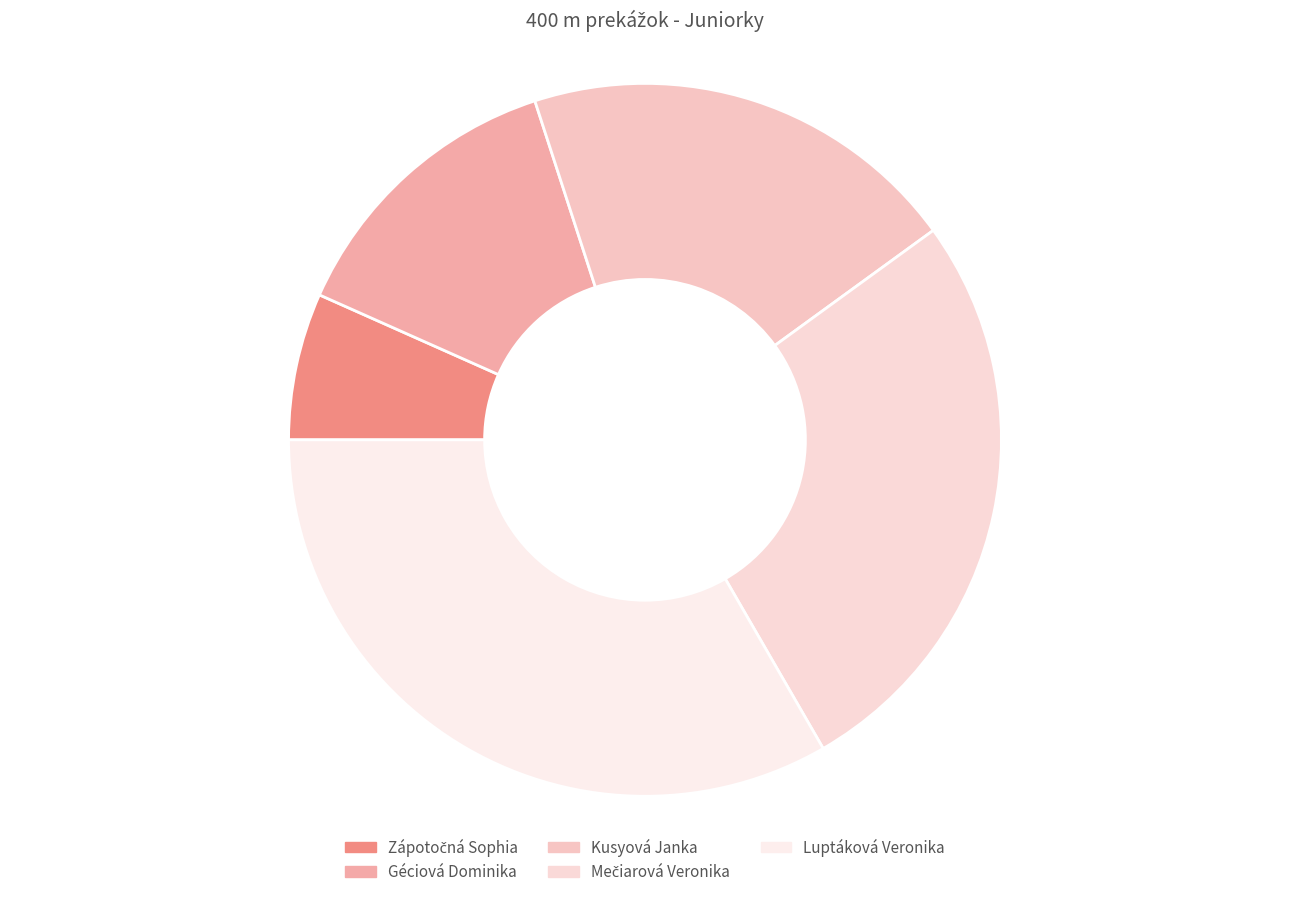

To the nearest percent, what is the combined percentage of Mečiarová Veronika and Luptáková Veronika?

60%